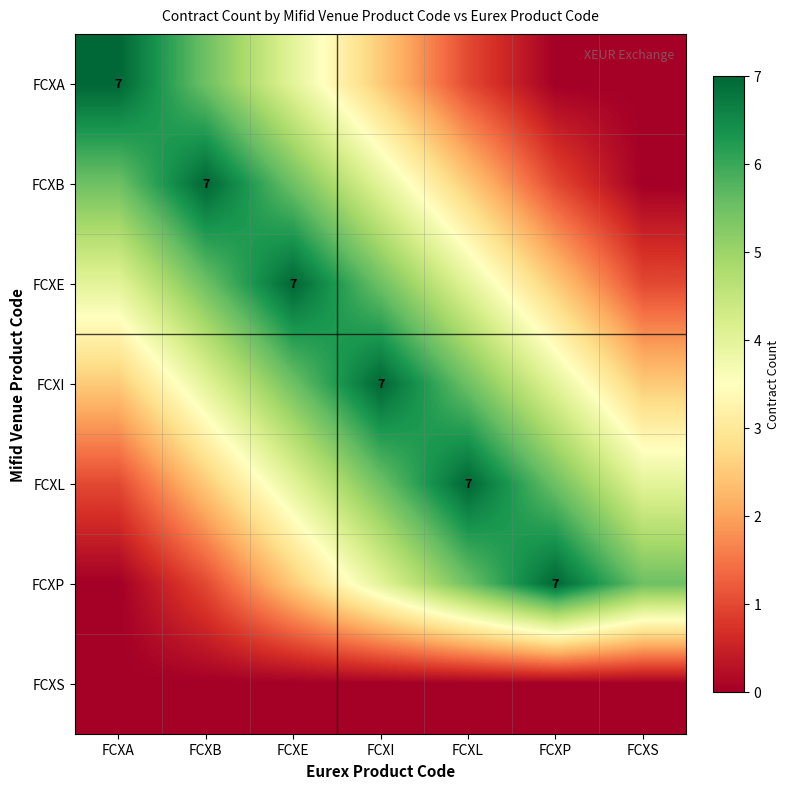

The value of FCXA at FCXA is 10.8. True or false?

False